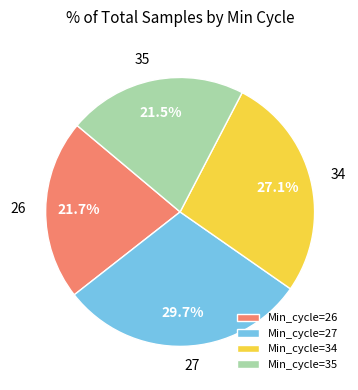

Which category has the biggest portion of the pie?

Min_cycle=27